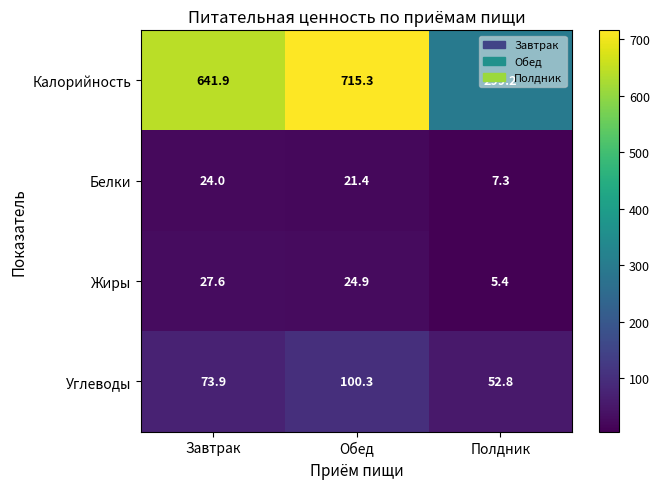

At which label is Жиры closest to 16?

Обед